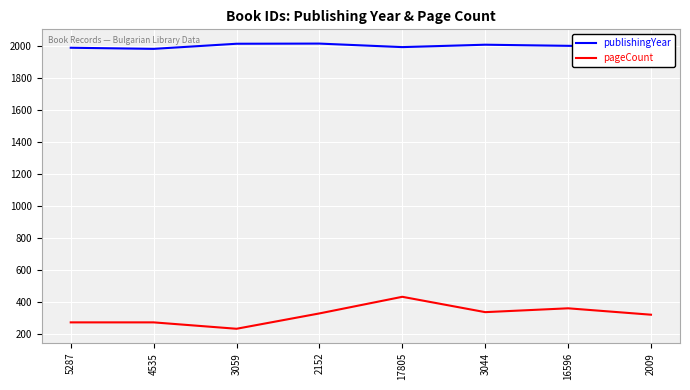

What is the difference between the highest and lowest values at 16596?

1642